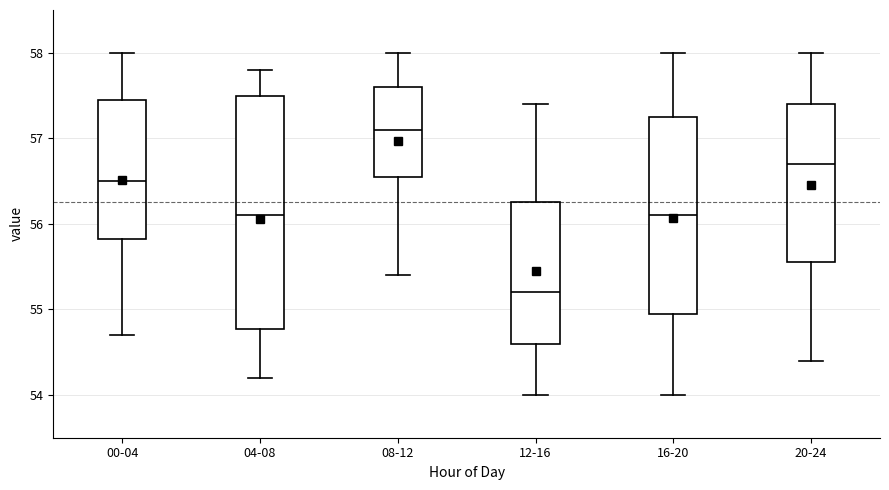

Reading left to right, transcribe this box plot: for each box, give where its median line is, the range the box spans, and where its two whiskers end, as read against the y-axis. The values are not printed on the chart, so give them approximately, as read against the axis.

00-04: median 56.5, box 55.8 to 57.5, whiskers 54.7 to 58.0
04-08: median 56.1, box 54.8 to 57.5, whiskers 54.2 to 57.8
08-12: median 57.1, box 56.6 to 57.6, whiskers 55.4 to 58.0
12-16: median 55.2, box 54.6 to 56.3, whiskers 54.0 to 57.4
16-20: median 56.1, box 55.0 to 57.3, whiskers 54.0 to 58.0
20-24: median 56.7, box 55.6 to 57.4, whiskers 54.4 to 58.0